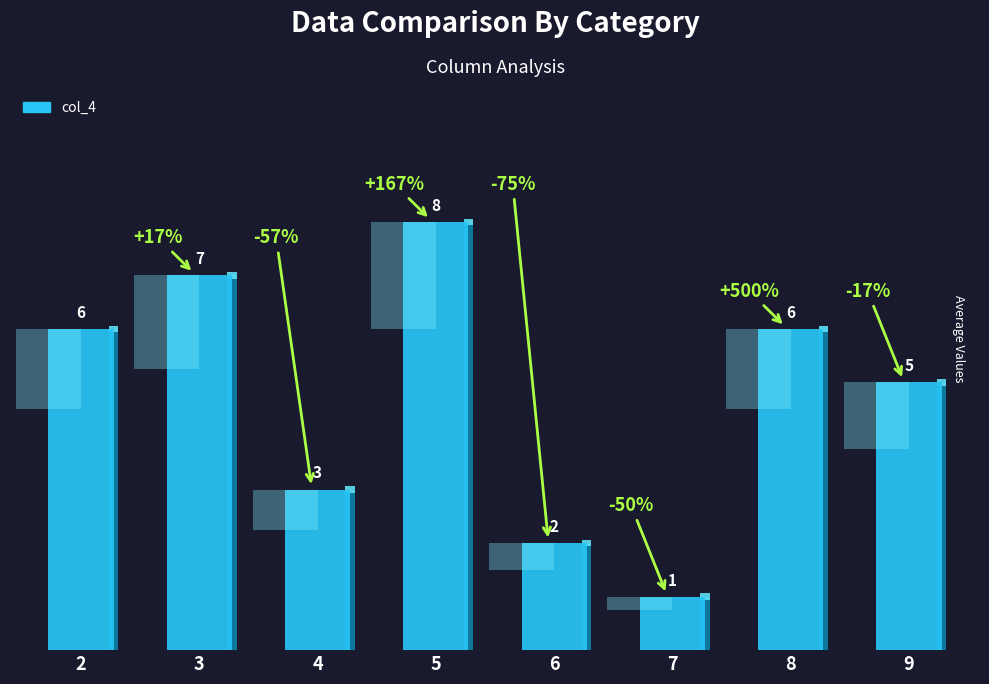

The chart shows a value of 3 at 2. True or false?

False